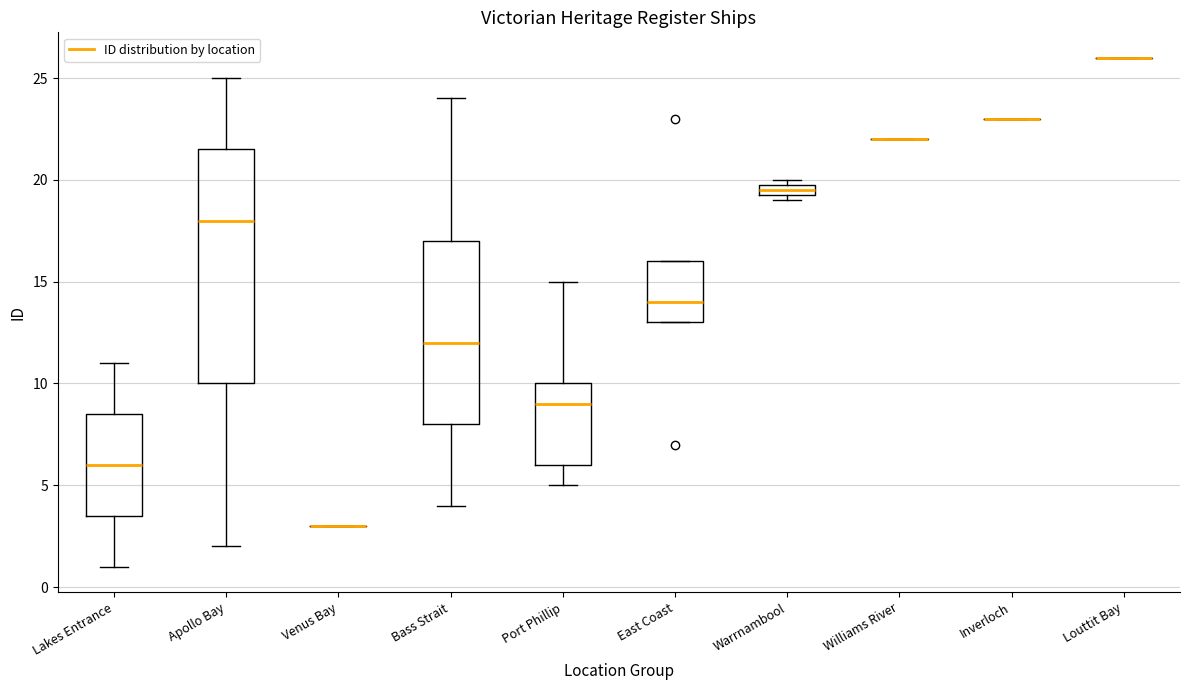

Where does the upper whisker of the box for Bass Strait end on the y-axis? The values are not printed on the chart, so give them approximately, as read against the axis.

24.0